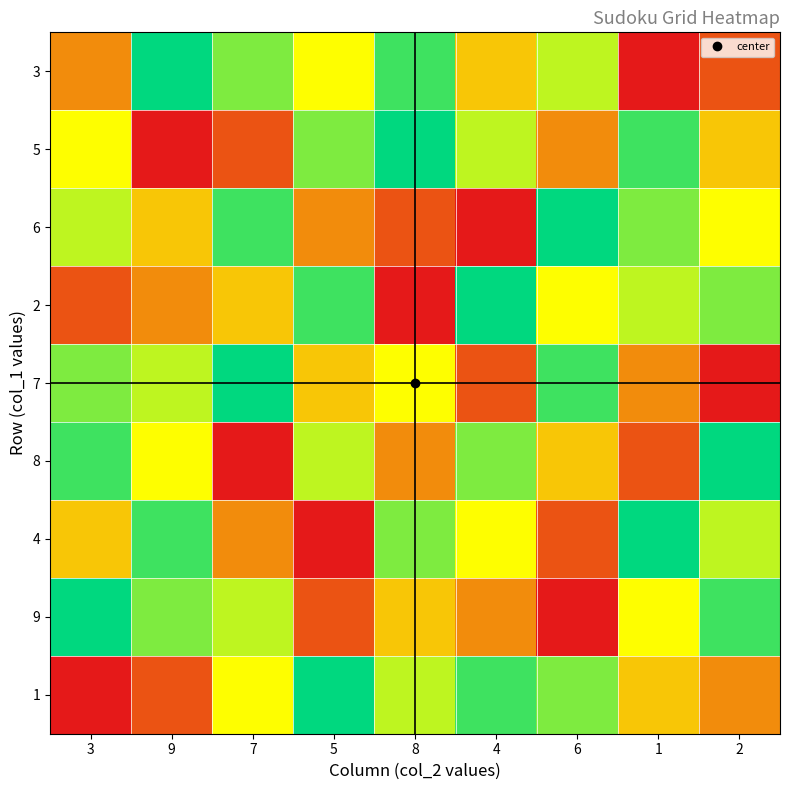

How many series are shown in this chart?

9